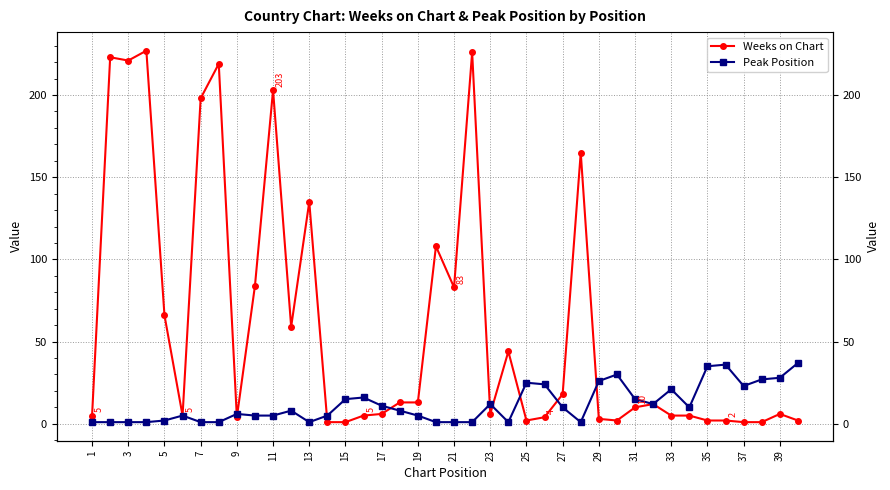

What are all the series names shown in the legend?

Weeks on Chart, Peak Position